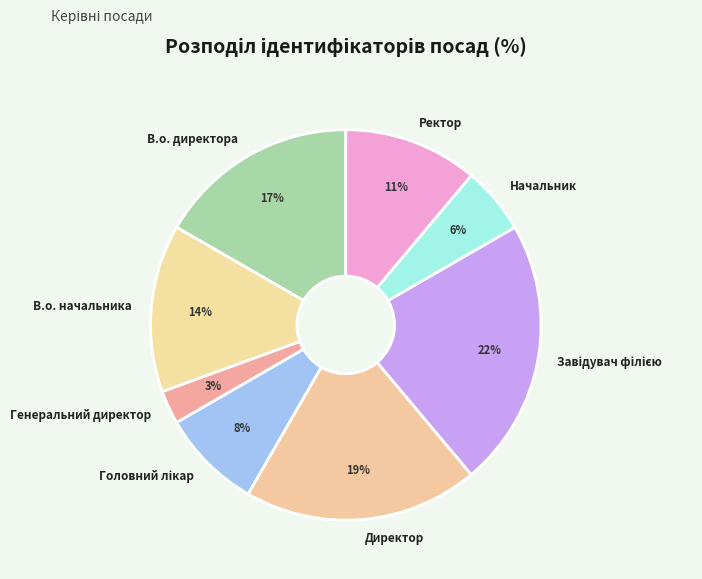

Do Директор and В.о. директора together represent more than half of the pie?

No